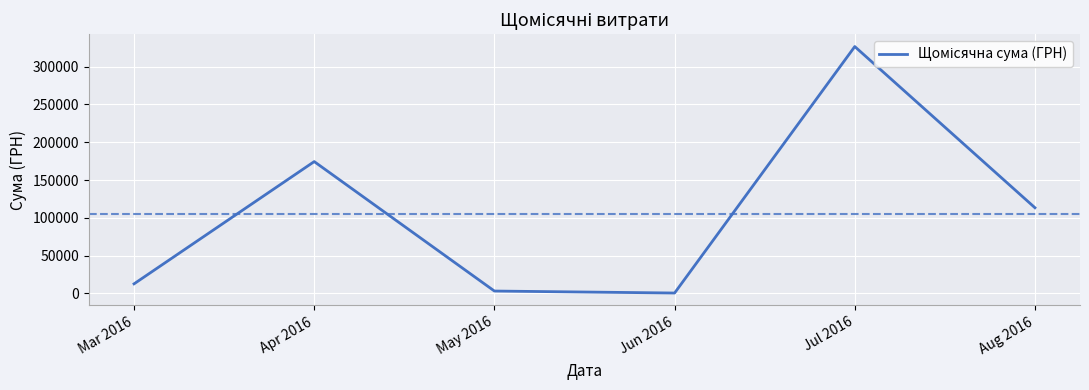

At which label is the value closest to 163586?

Apr 2016